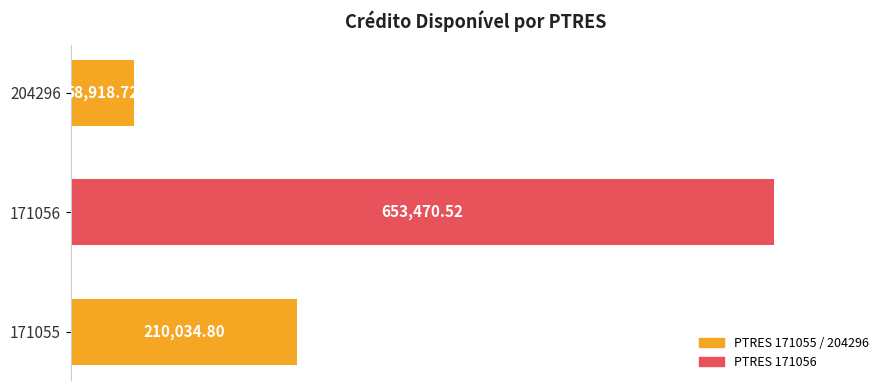

What is the change in value from 171056 to 204296?

-594551.8